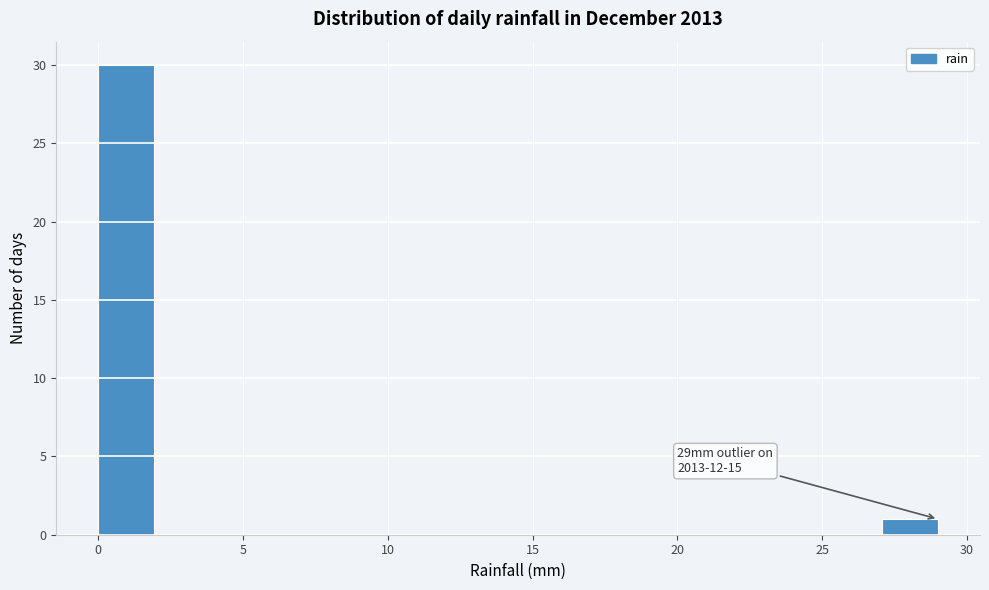

Read against the x-axis, roughly where is the centre of the tallest bar?

1.0